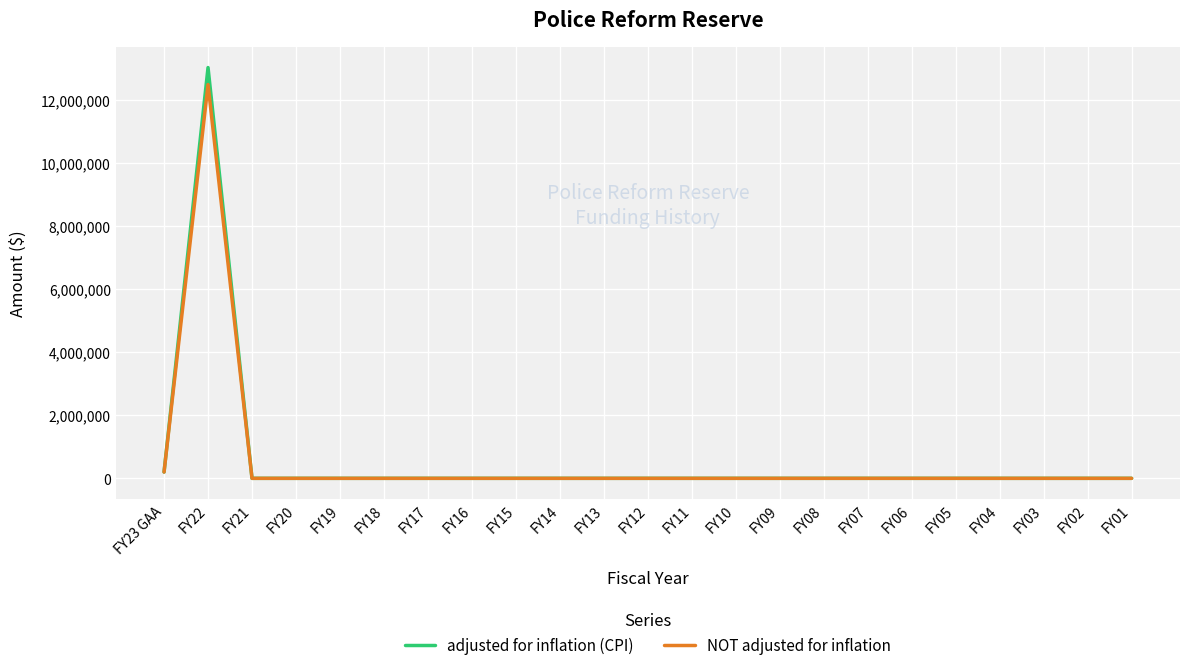

Reading right to left, list all the values displayed in this chart.

adjusted for inflation (CPI): FY01=0	FY02=0	FY03=0	FY04=0	FY05=0	FY06=0	FY07=0	FY08=0	FY09=0	FY10=0	FY11=0	FY12=0	FY13=0	FY14=0	FY15=0	FY16=0	FY17=0	FY18=0	FY19=0	FY20=0	FY21=0	FY22=13040777	FY23 GAA=200000
NOT adjusted for inflation: FY01=0	FY02=0	FY03=0	FY04=0	FY05=0	FY06=0	FY07=0	FY08=0	FY09=0	FY10=0	FY11=0	FY12=0	FY13=0	FY14=0	FY15=0	FY16=0	FY17=0	FY18=0	FY19=0	FY20=0	FY21=0	FY22=12500000	FY23 GAA=200000